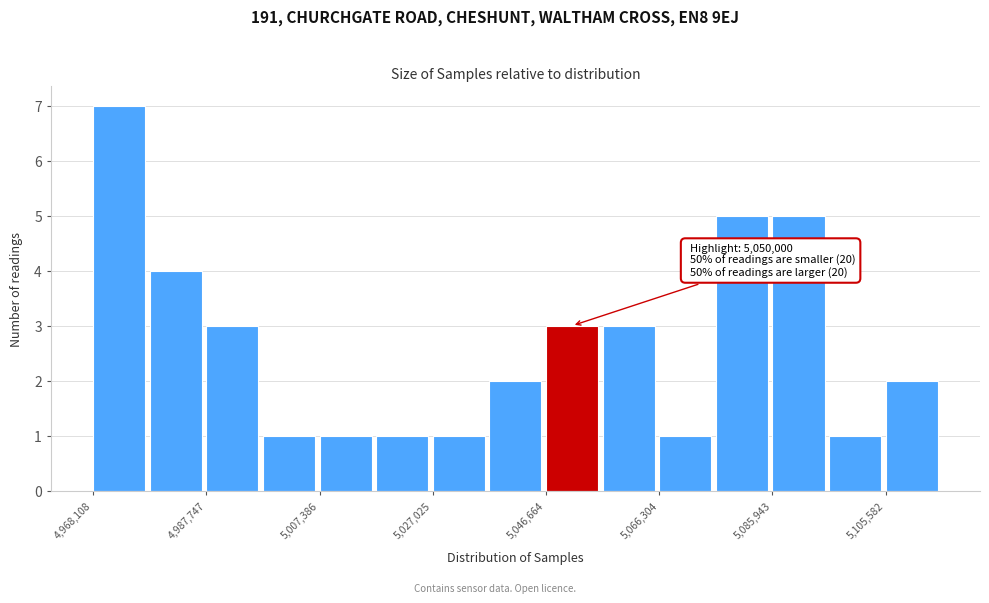

Which range on the x-axis has the tallest bar?

4968000 to 4978000